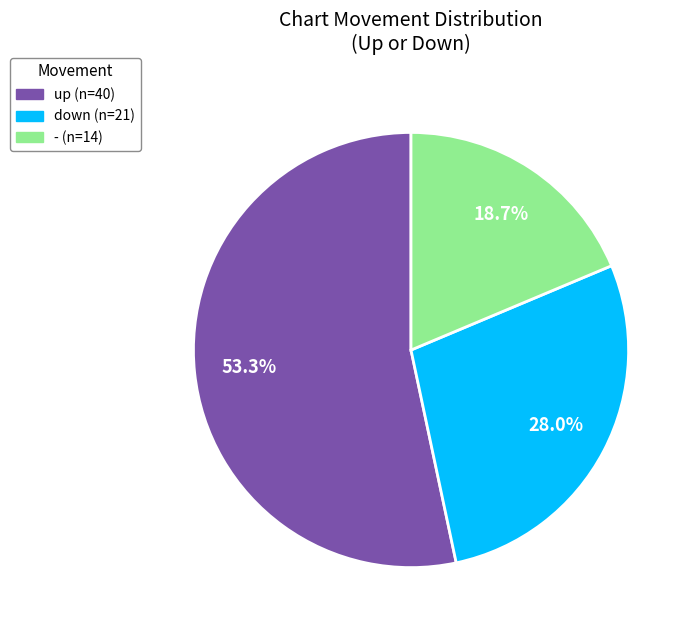

To the nearest percent, what percentage of the pie is -?

19%